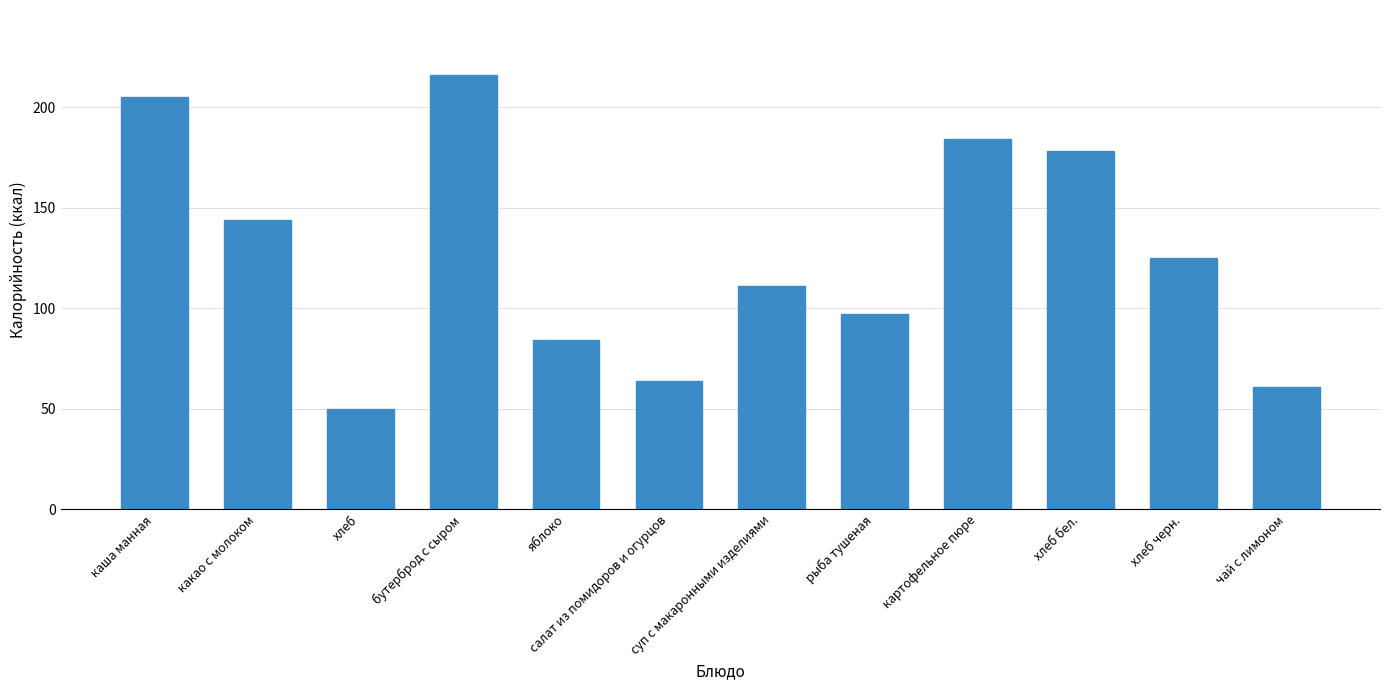

Is it true that the value at хлеб бел. is 50?

False